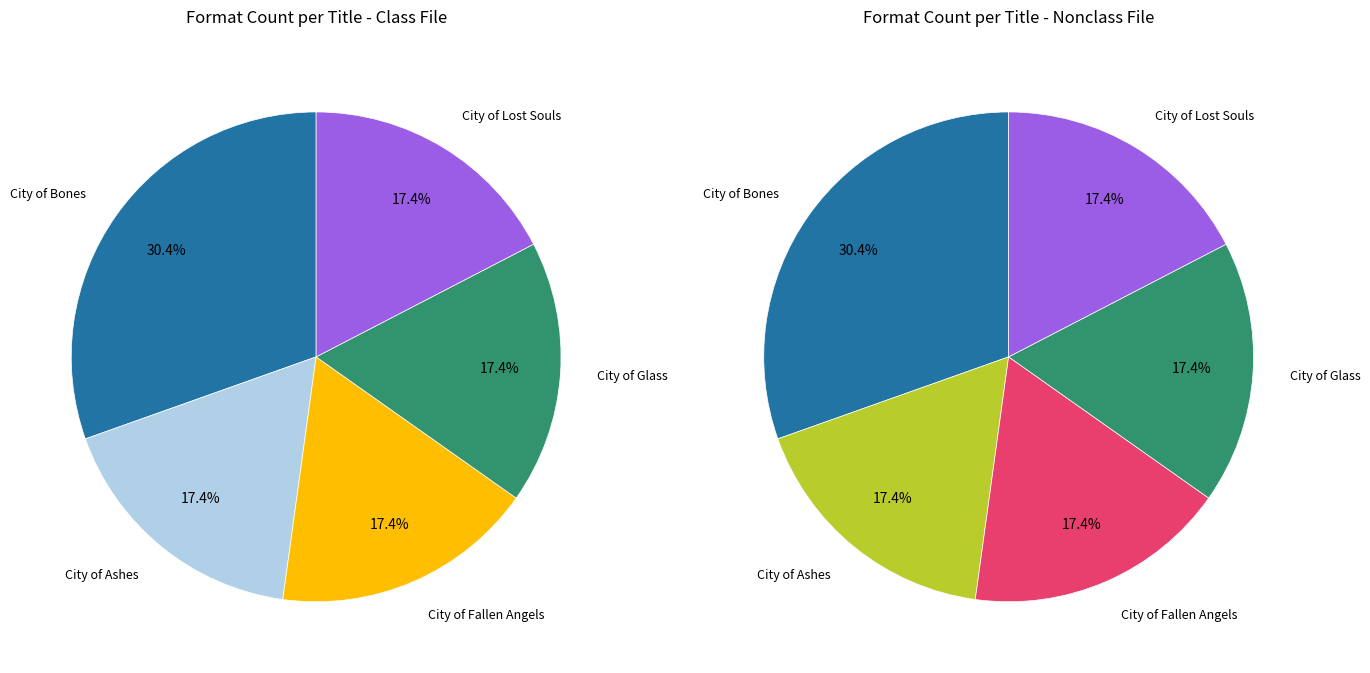

Count the number of slices in the pie.

5